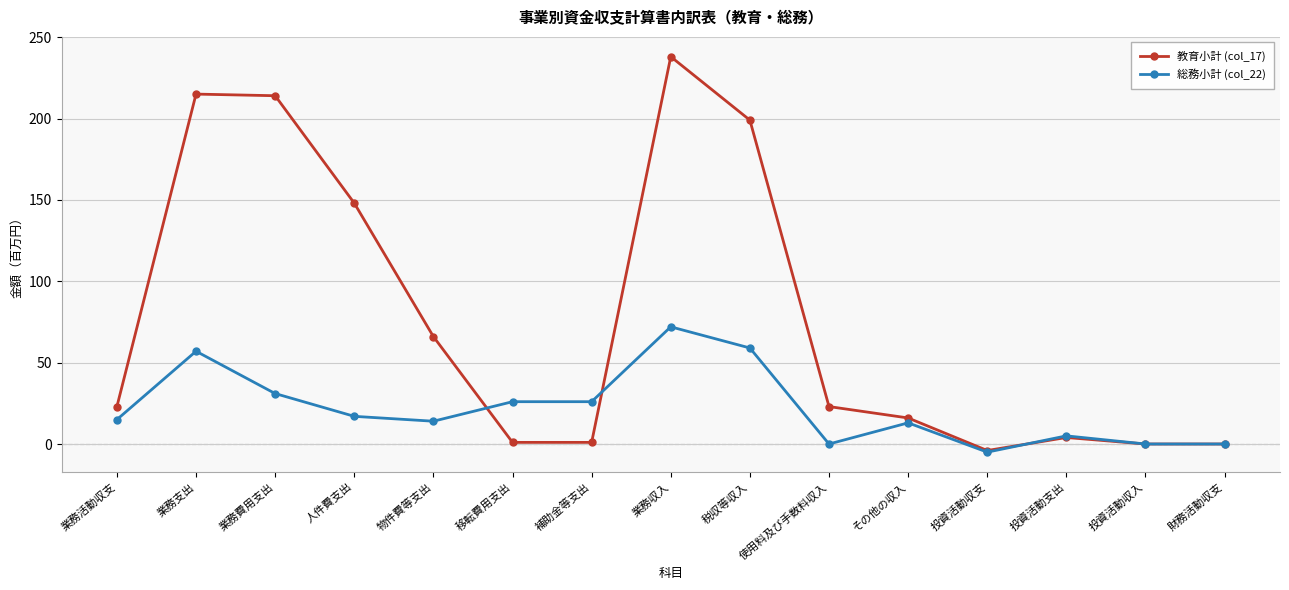

What are all the series names shown in the legend?

教育小計 (col_17), 総務小計 (col_22)